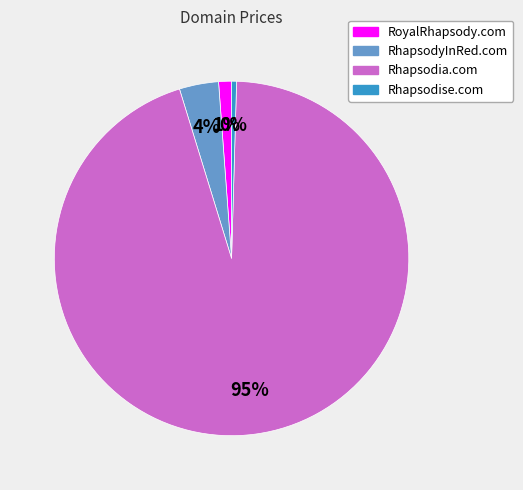

Rank the categories by value from highest to lowest.

Rhapsodia.com, RhapsodyInRed.com, RoyalRhapsody.com, Rhapsodise.com